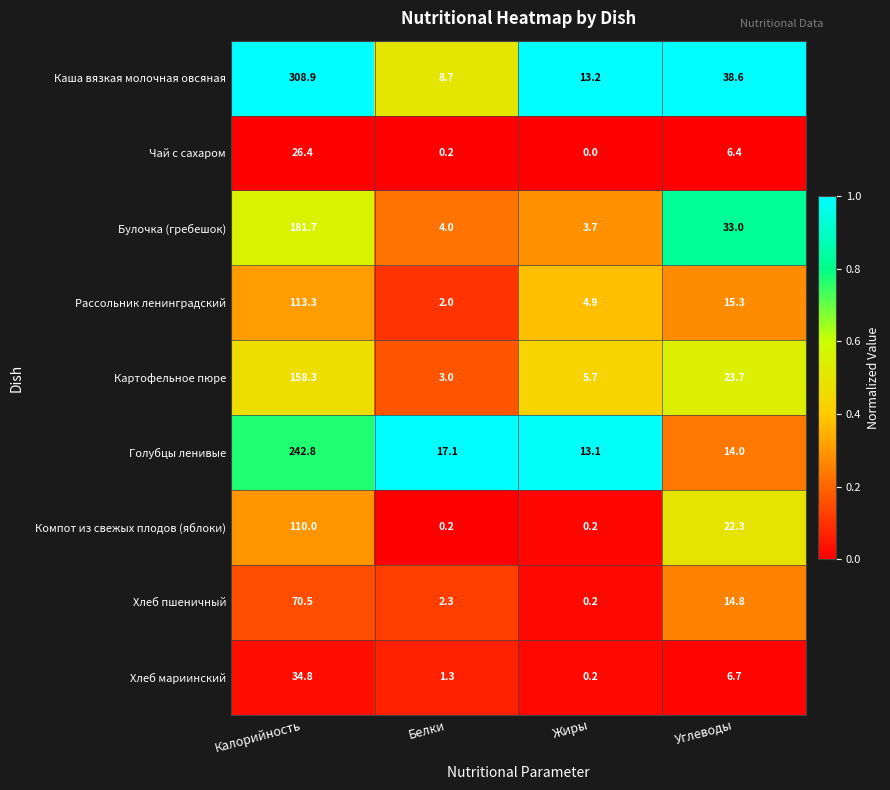

Which category has the lowest value across all series?

Жиры